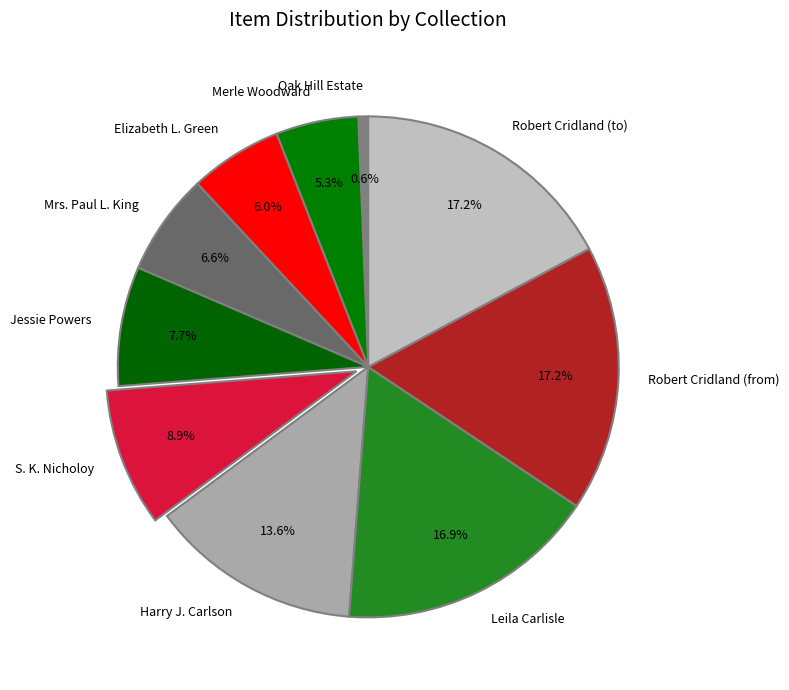

The Leila Carlisle slice represents 17% of the pie. True or false?

True